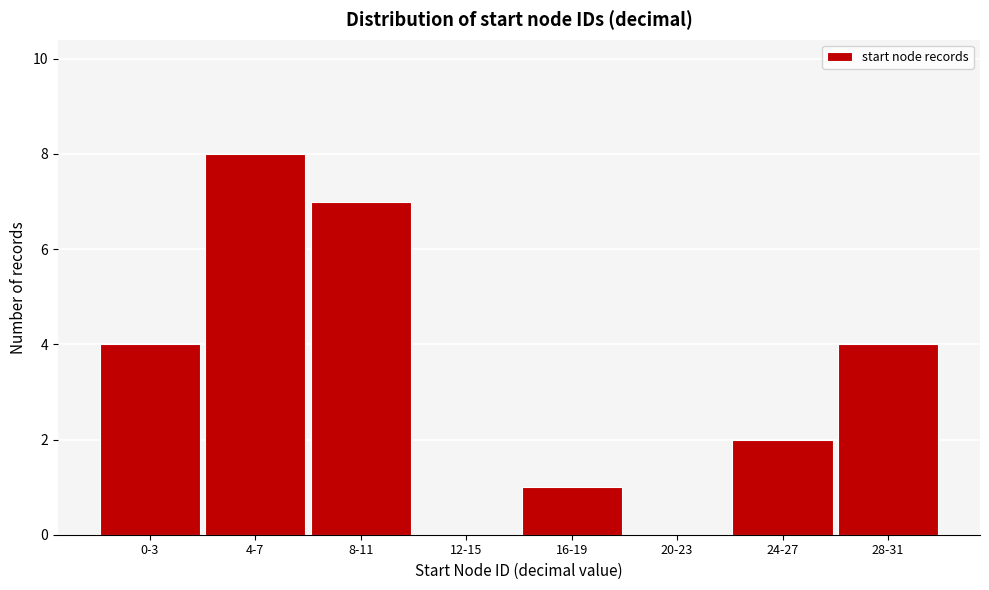

Reading left to right, list all the values displayed in this chart.

0-3=4	4-7=8	8-11=7	12-15=0	16-19=1	20-23=0	24-27=2	28-31=4